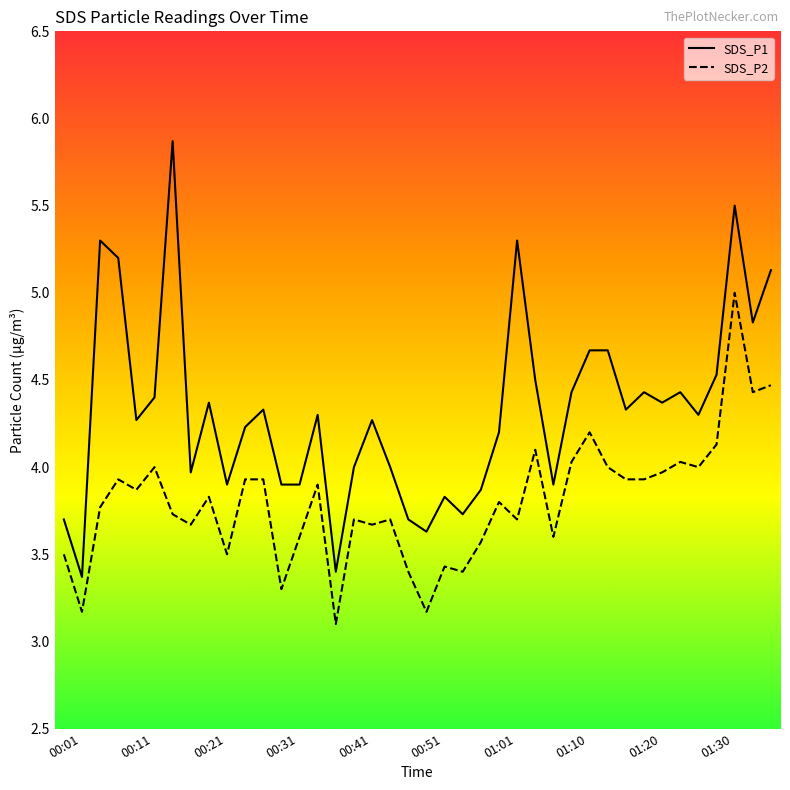

Which series has the largest total across all categories?

SDS_P1